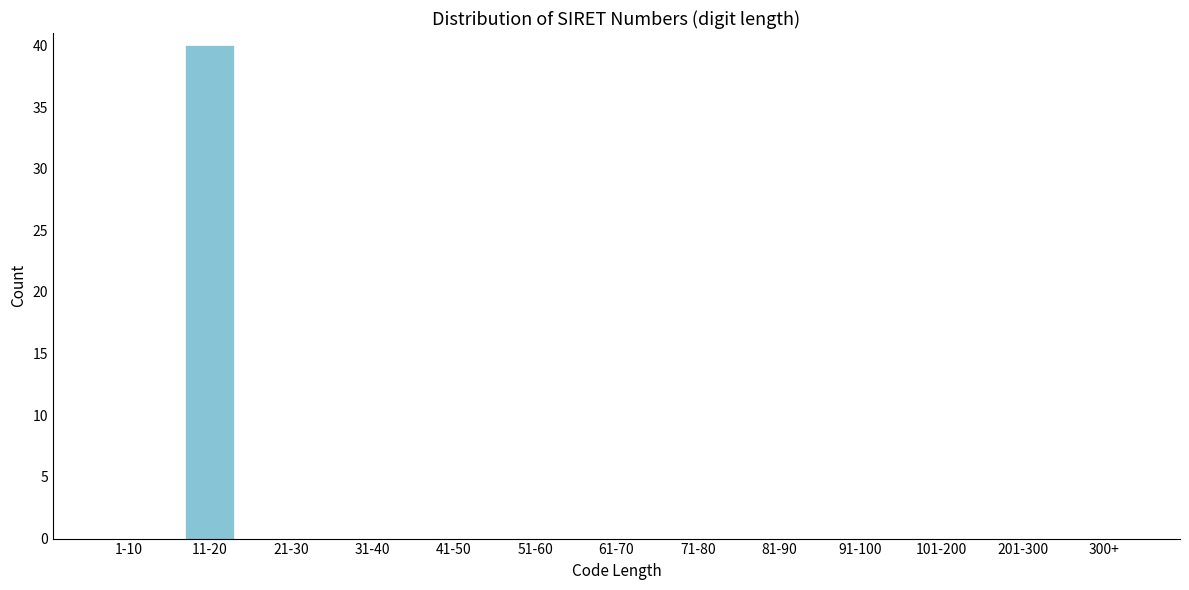

Reading left to right, extract all data points from this chart.

1-10=0	11-20=40	21-30=0	31-40=0	41-50=0	51-60=0	61-70=0	71-80=0	81-90=0	91-100=0	101-200=0	201-300=0	300+=0